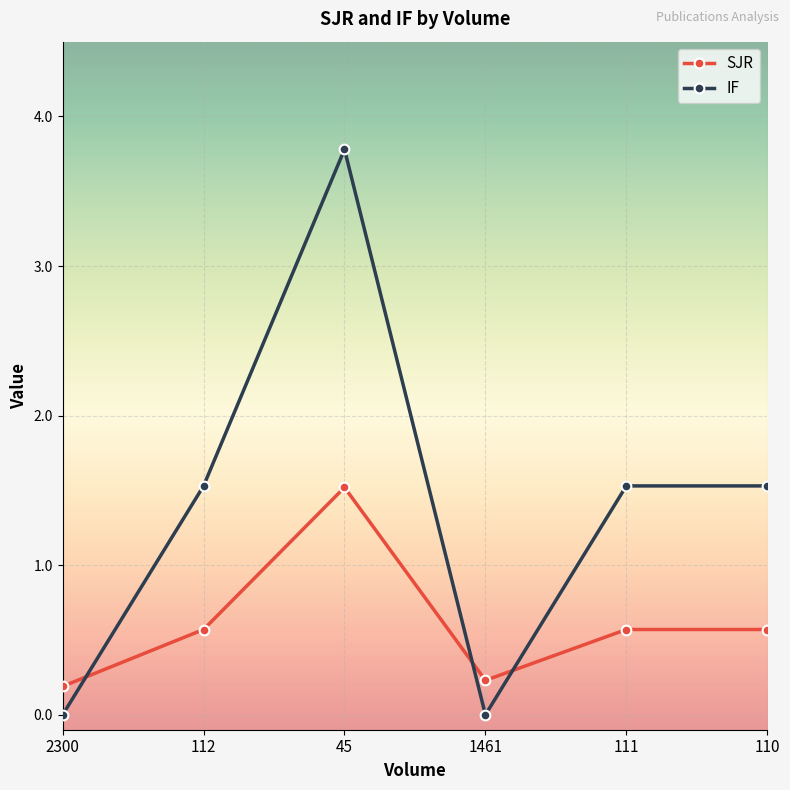

Reading left to right, transcribe all the data shown in this chart.

SJR: 0.2	0.6	1.5	0.2	0.6	0.6
IF: 0.0	1.5	3.8	0.0	1.5	1.5